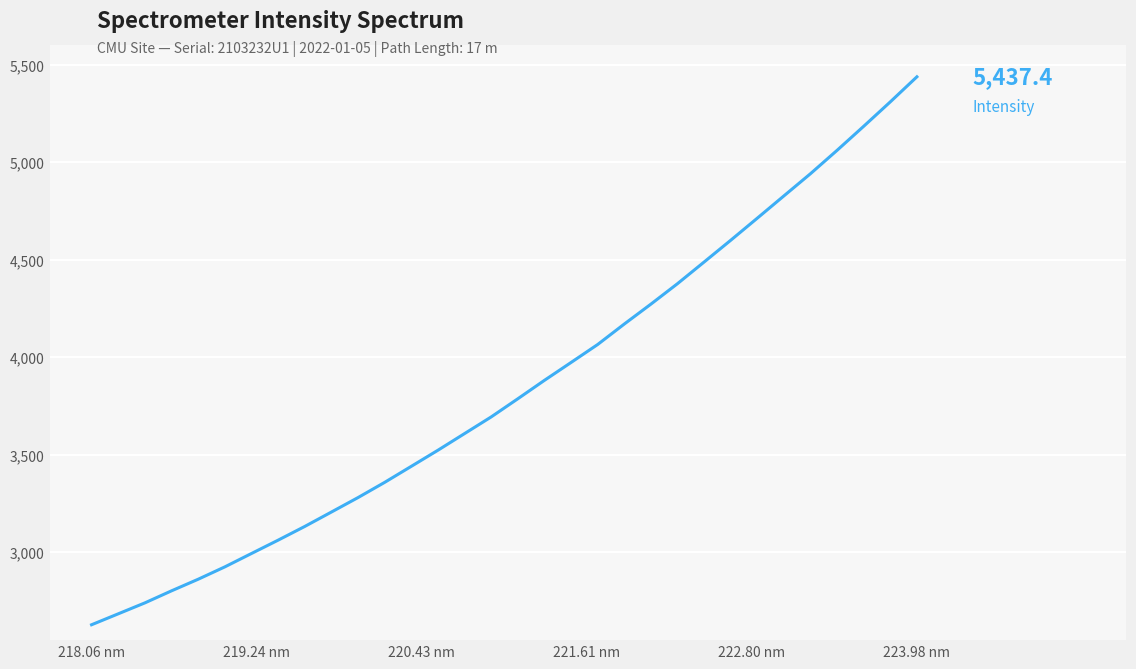

What is the average value?

3844.4